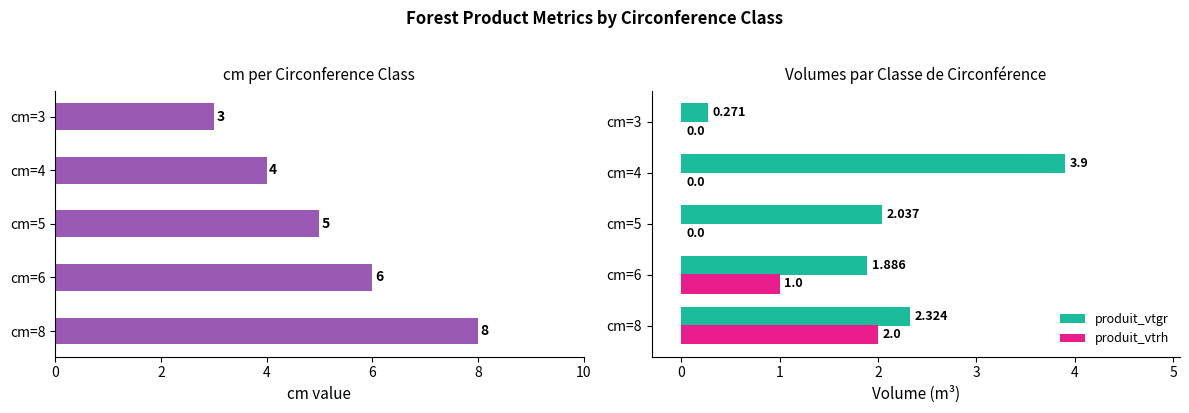

Is it true that produit_vtrh equals 3.4 at cm=8?

False